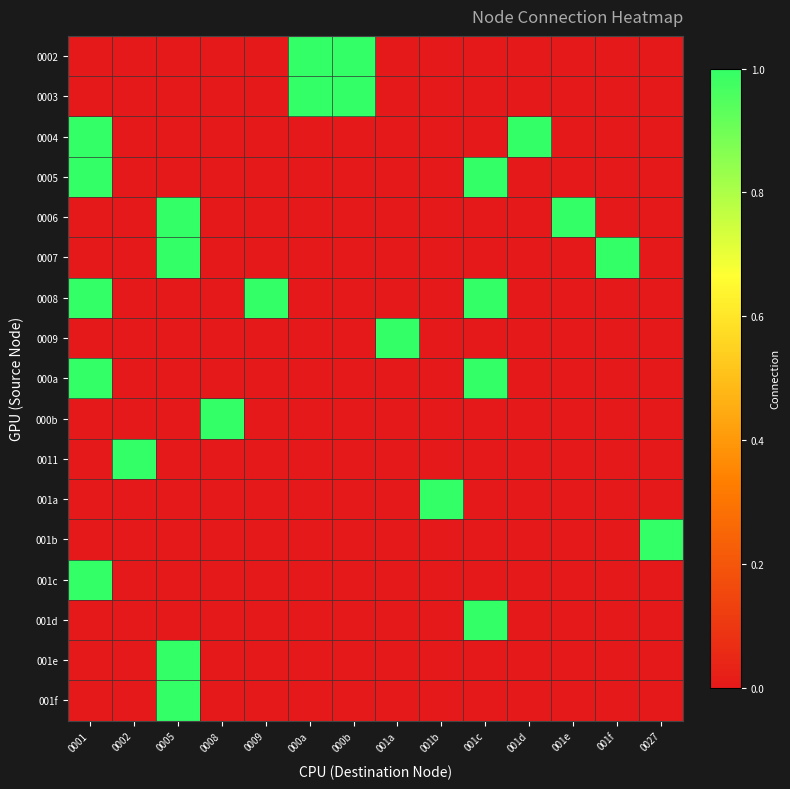

At how many categories does at least one series exceed 0?

14